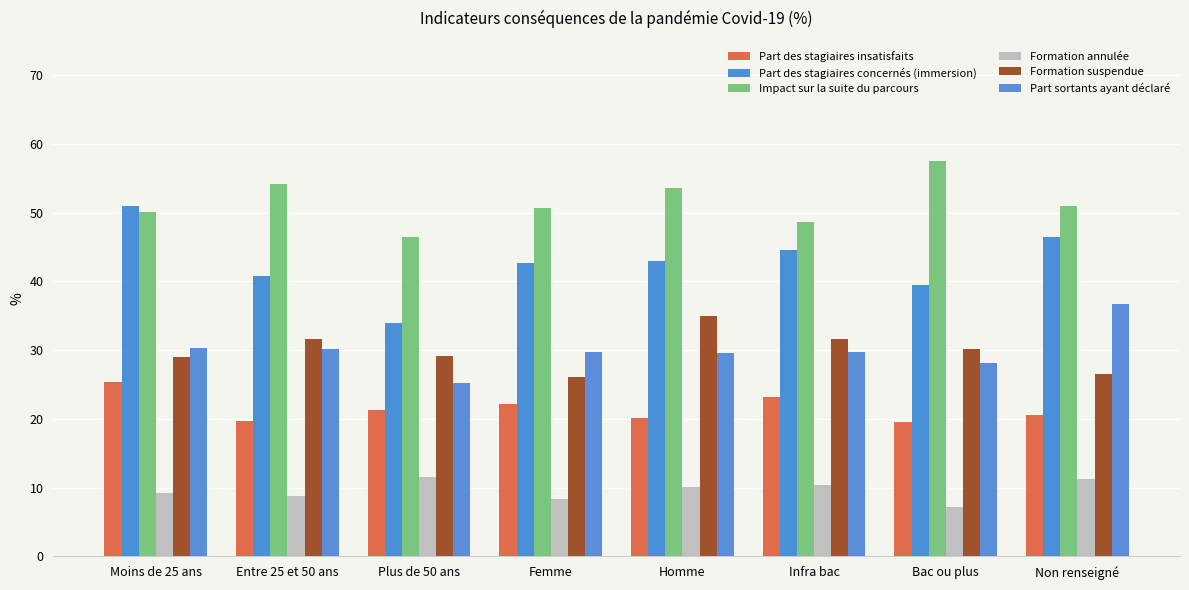

What is the approximate value of Part des stagiaires insatisfaits at Homme?

20.2